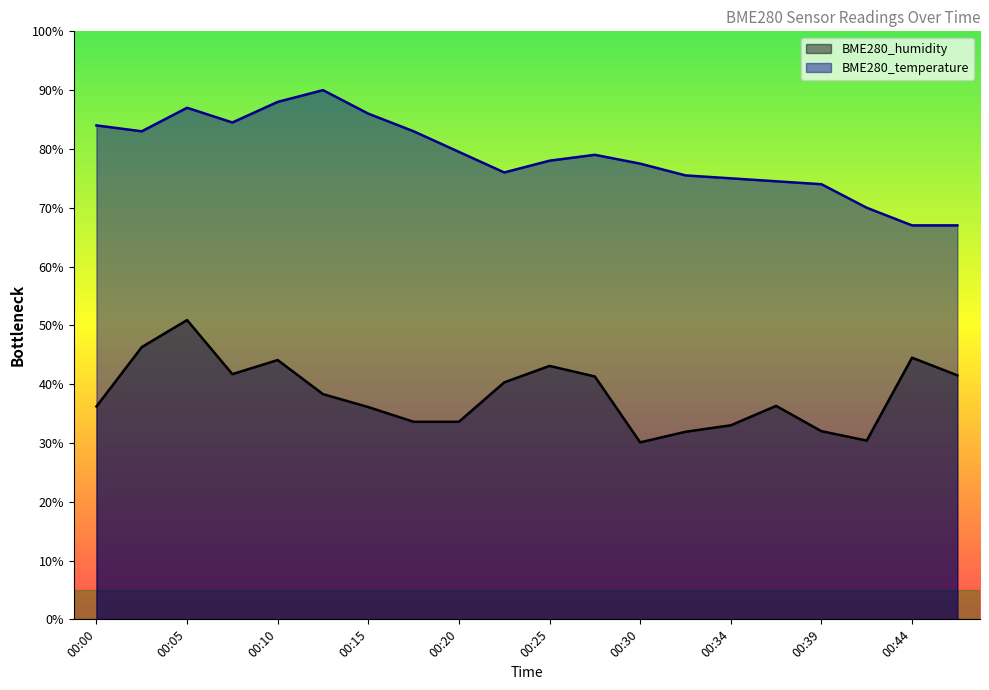

What is the maximum value shown in the chart?

90.0